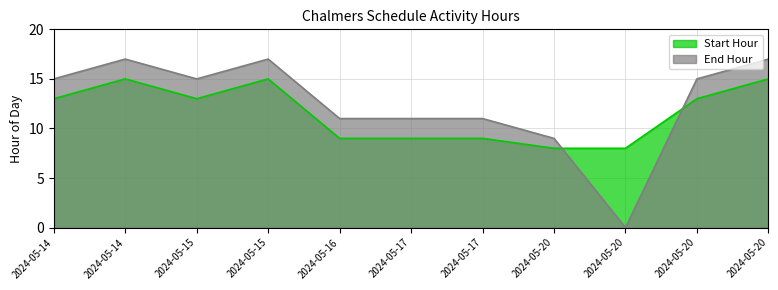

True or false: End Hour has more than 0 interior local peaks.

True